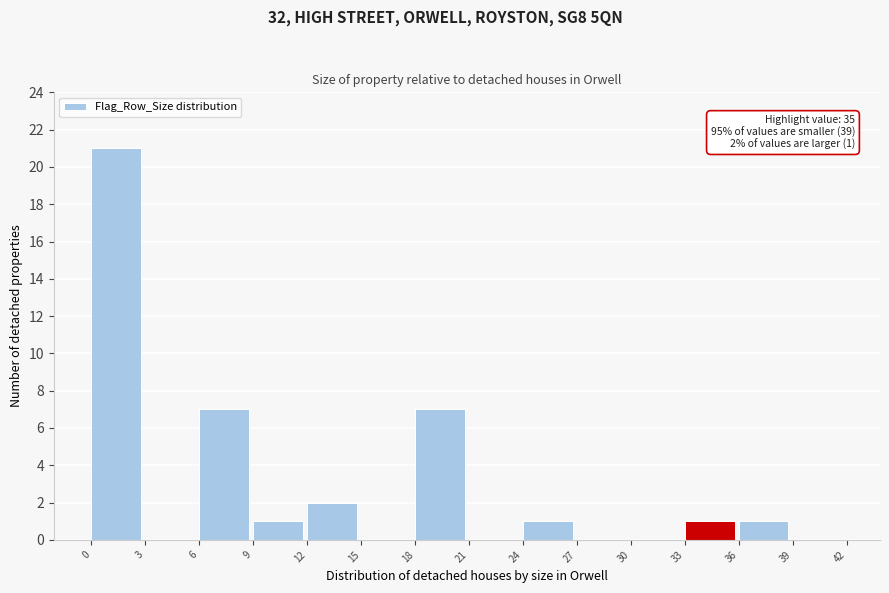

Over which range of the x-axis is the bar tallest?

0 to 3